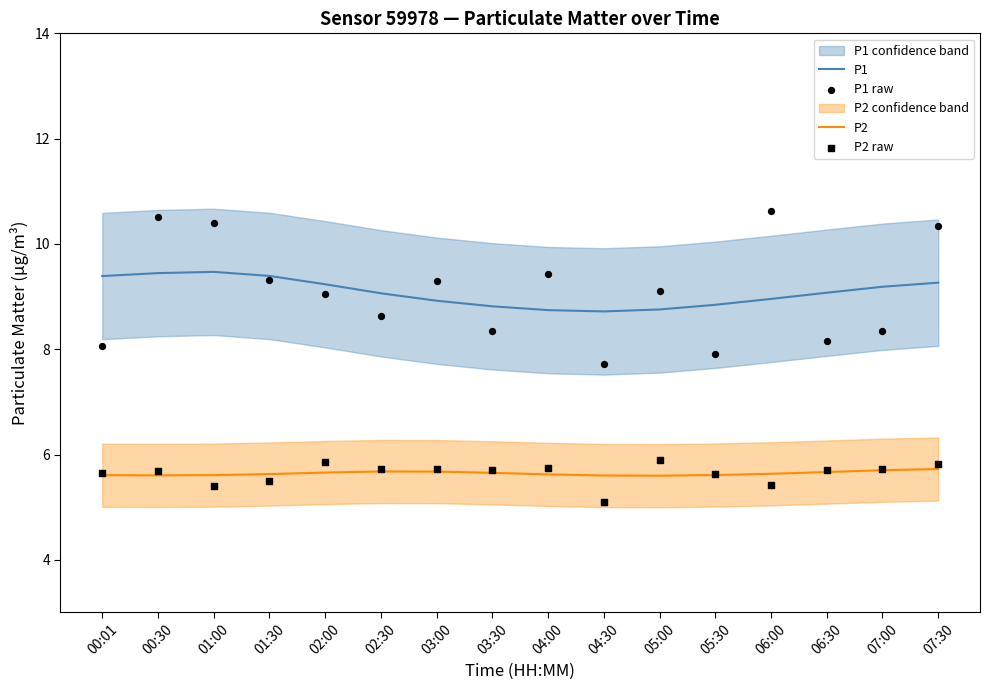

True or false: P2 and P1 intersect in this chart.

False